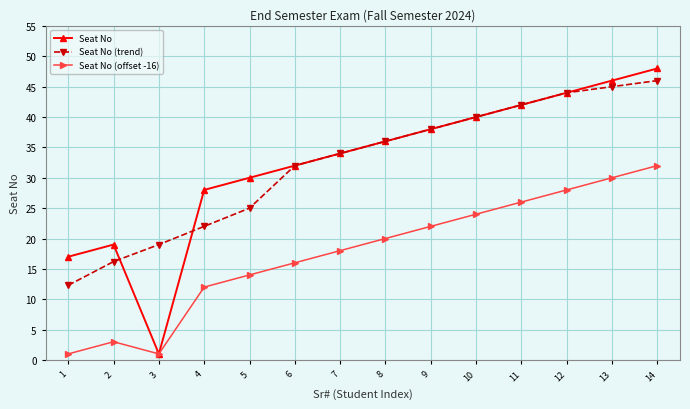

True or false: Seat No and Seat No (trend) intersect in this chart.

True